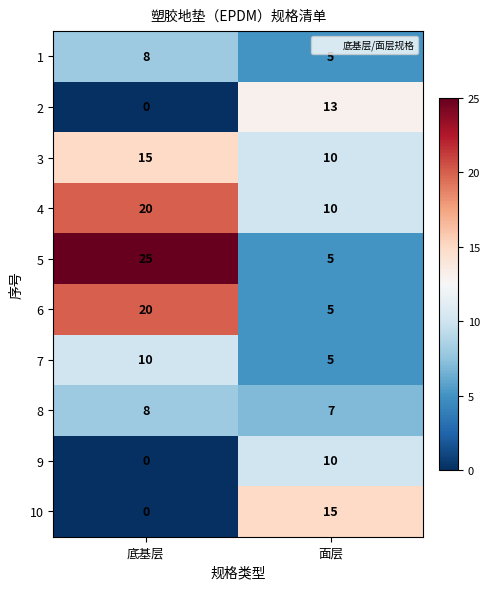

Which series changed the most between 底基层 and 面层?

5